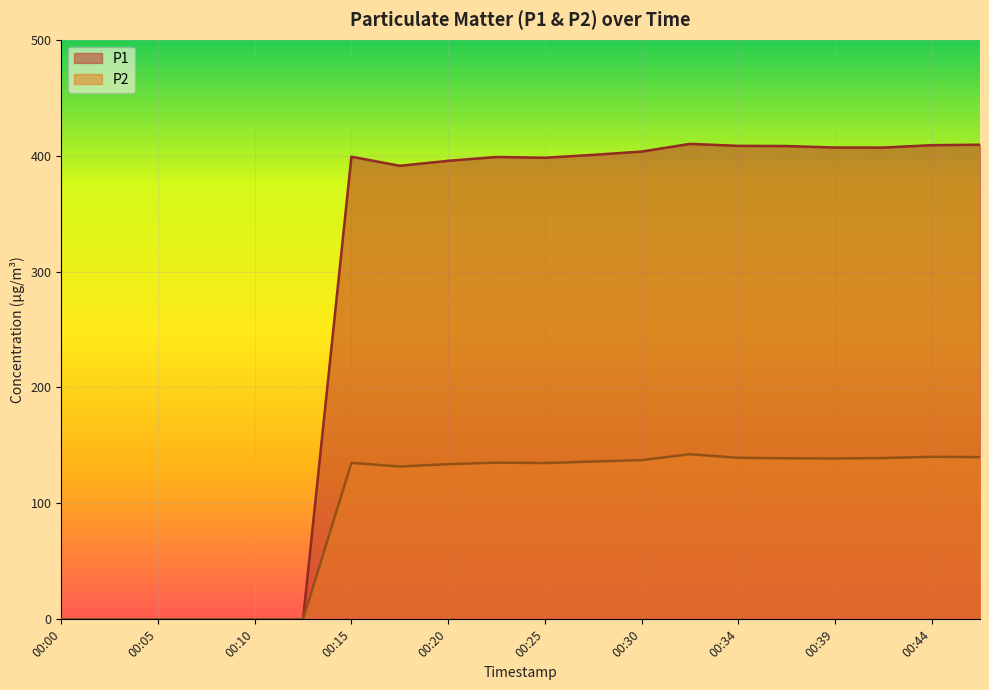

Is it true that P1 equals 633.4 at 00:47?

False